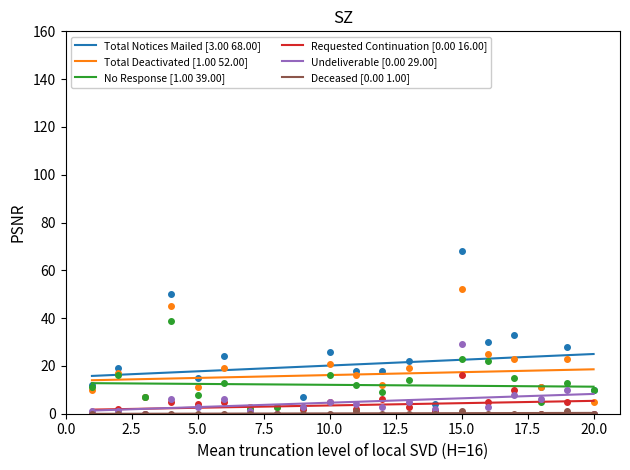

Which series has the widest spread of values?

Total Notices Mailed